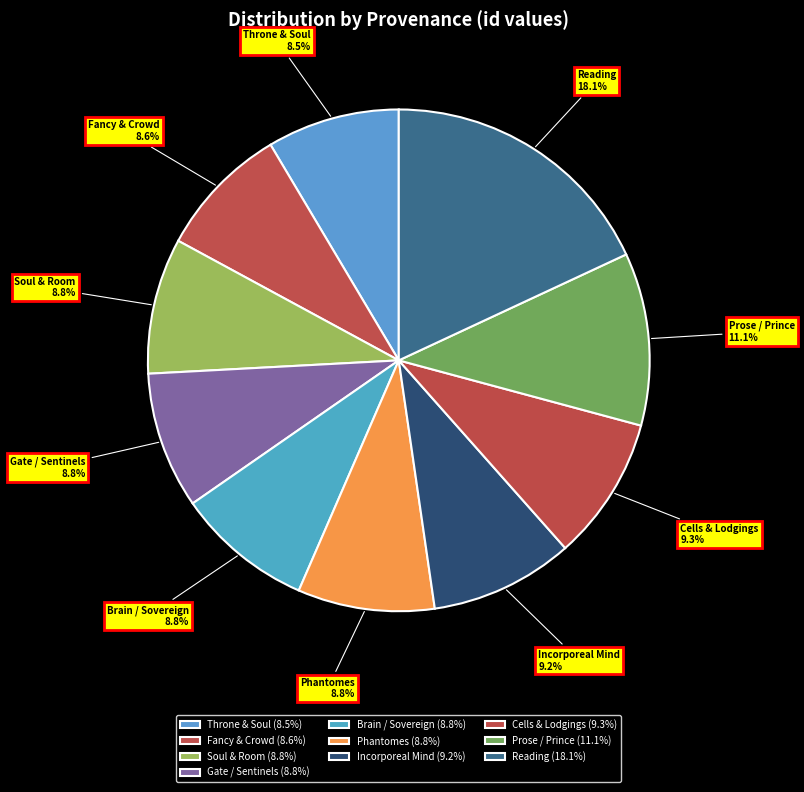

Which has a higher value, Incorporeal Mind or Throne & Soul?

Incorporeal Mind